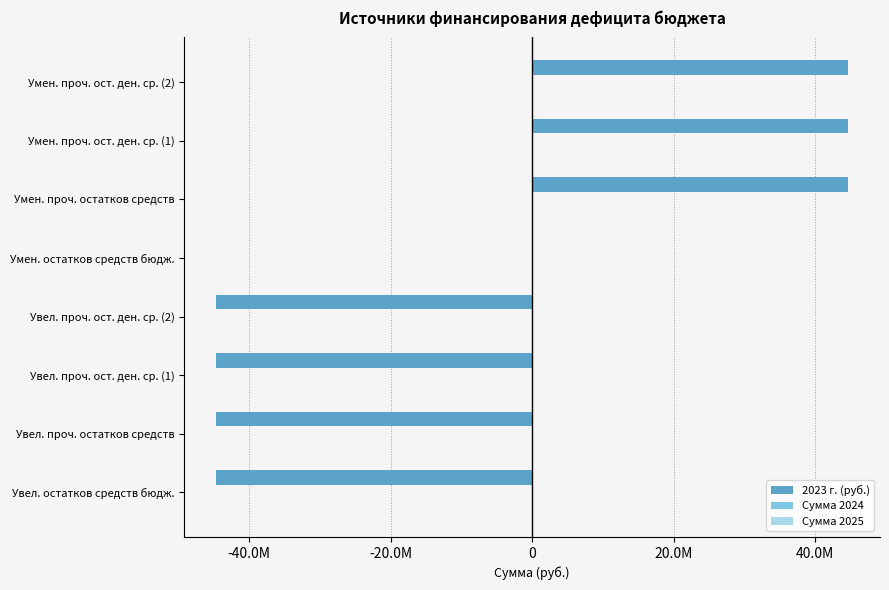

What is the value of the 2023 г. (руб.) bar at the 1st from the left?

-44710616.9